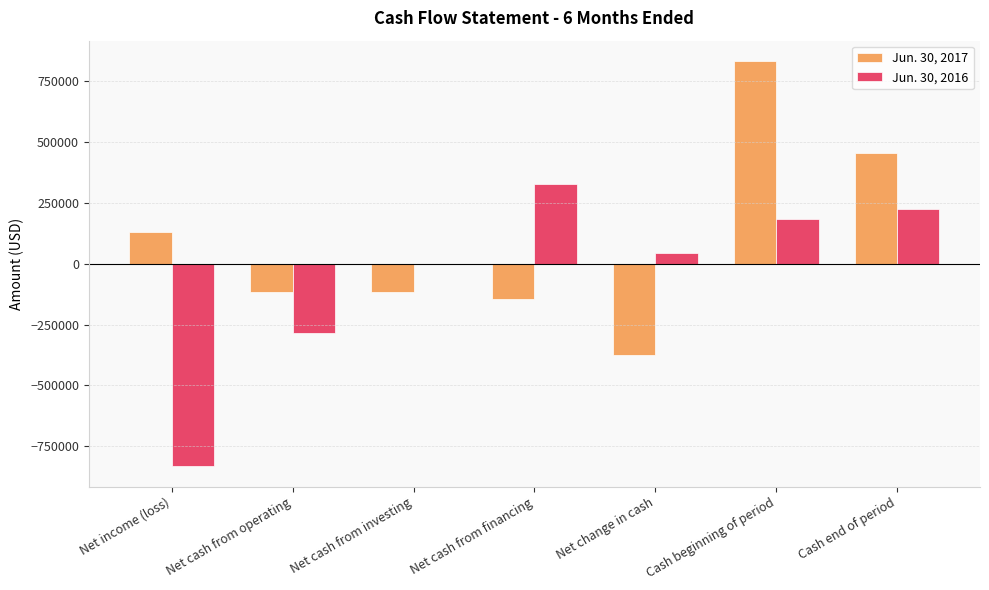

Which series changed the most between Net income (loss) and Net cash from operating?

Jun. 30, 2016